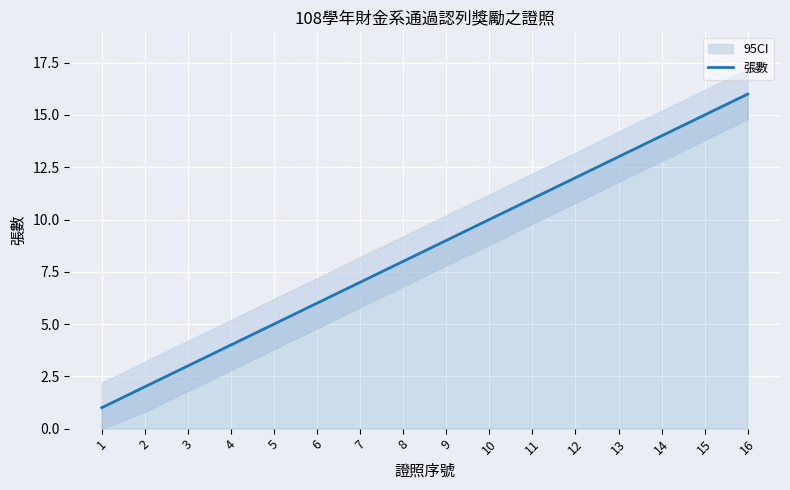

What is the value of the 10th point from the left?

10